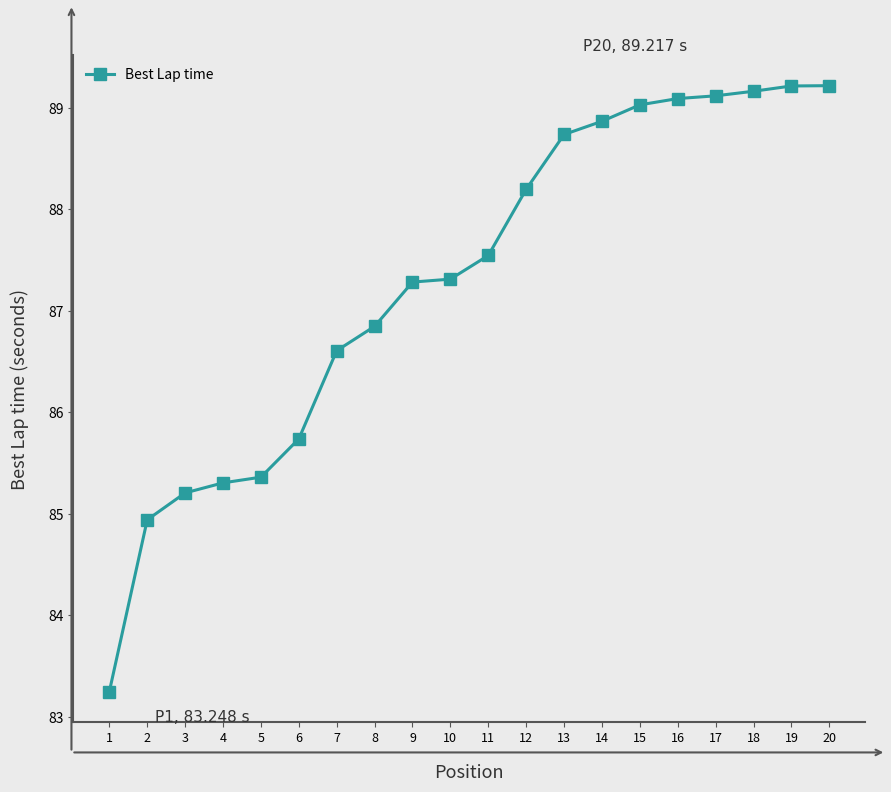

Reading left to right, transcribe all the data shown in this chart.

83.2	84.9	85.2	85.3	85.4	85.7	86.6	86.8	87.3	87.3	87.5	88.2	88.7	88.9	89.0	89.1	89.1	89.2	89.2	89.2